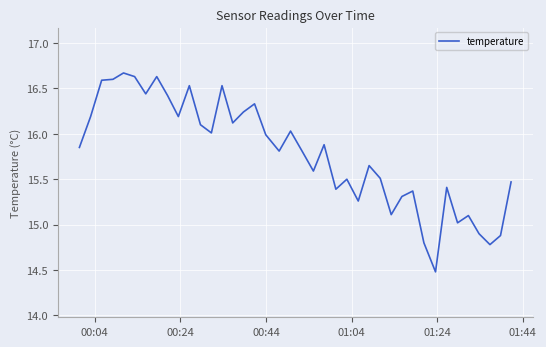

What is the difference between the maximum and second lowest values?

1.9